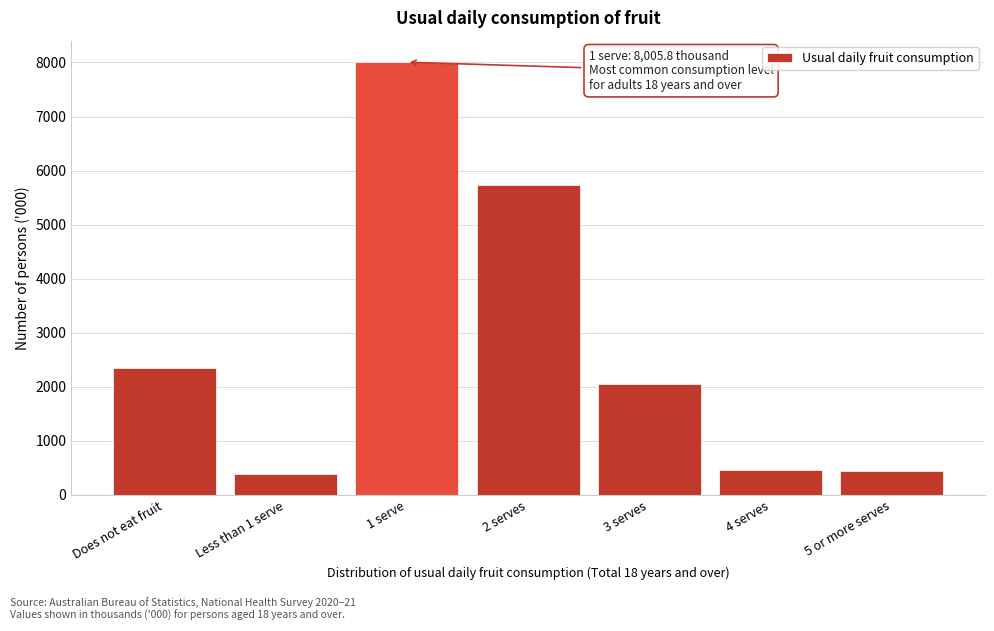

Between 1 serve and 5 or more serves, which is larger?

1 serve